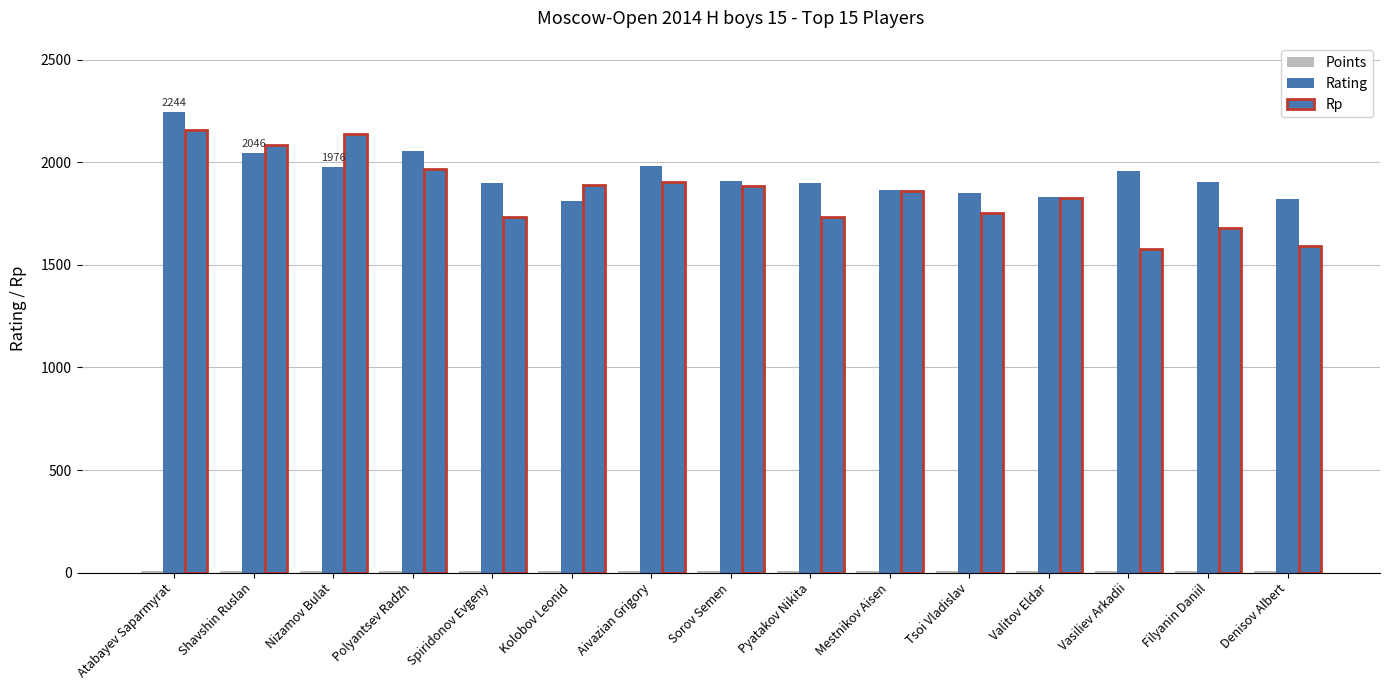

What is the average value of the Points series?

6.3